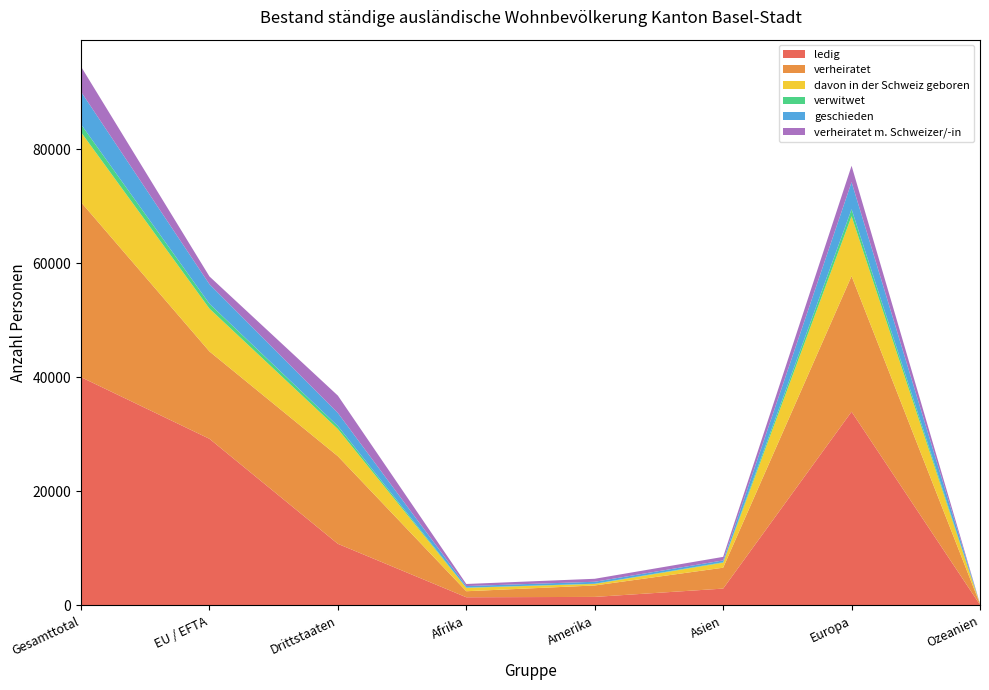

Reading left to right, extract all data points from this chart.

ledig: 40018	29215	10803	1437	1499	2957	33964	119
verheiratet: 30675	15314	15361	1057	2005	3663	23776	129
davon in der Schweiz geboren: 12265	7507	4758	593	268	871	10492	22
verwitwet: 1376	849	527	38	38	80	1220	0
geschieden: 5719	3423	2296	277	345	325	4761	9
verheiratet m. Schweizer/-in: 4405	1367	3038	363	521	621	2866	28